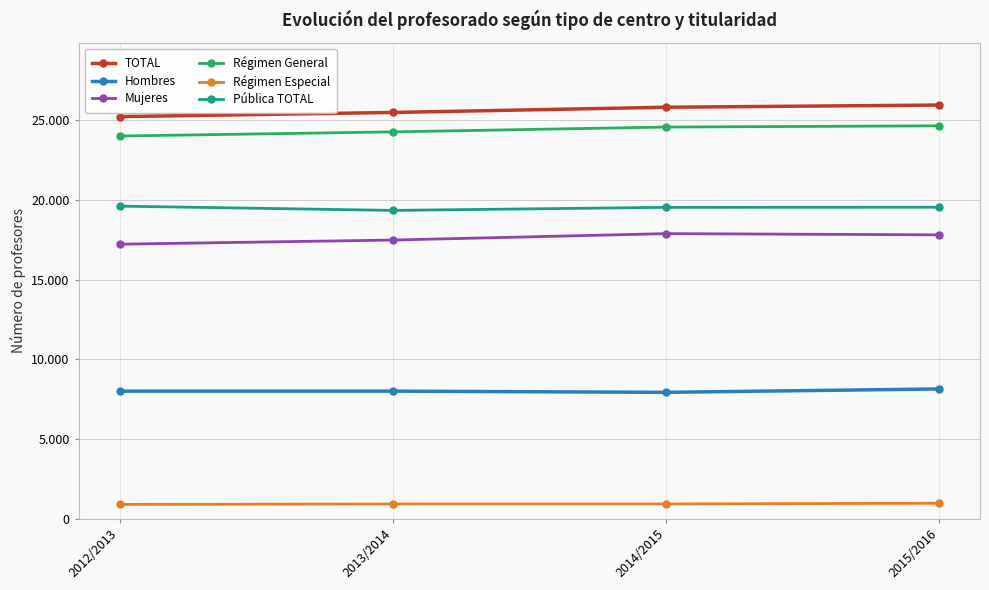

Does the chart have visible grid lines?

Yes